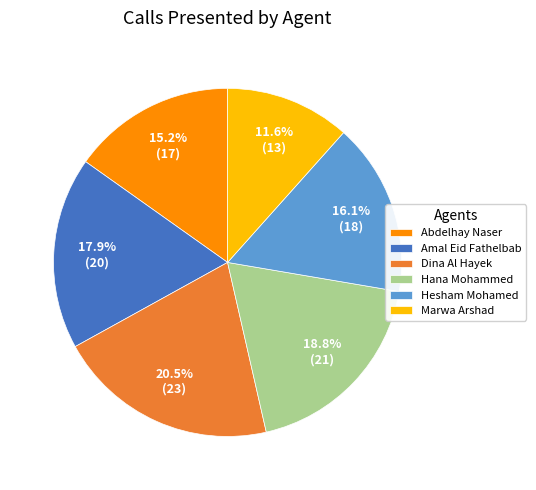

What is the largest slice in the pie chart?

Dina Al Hayek